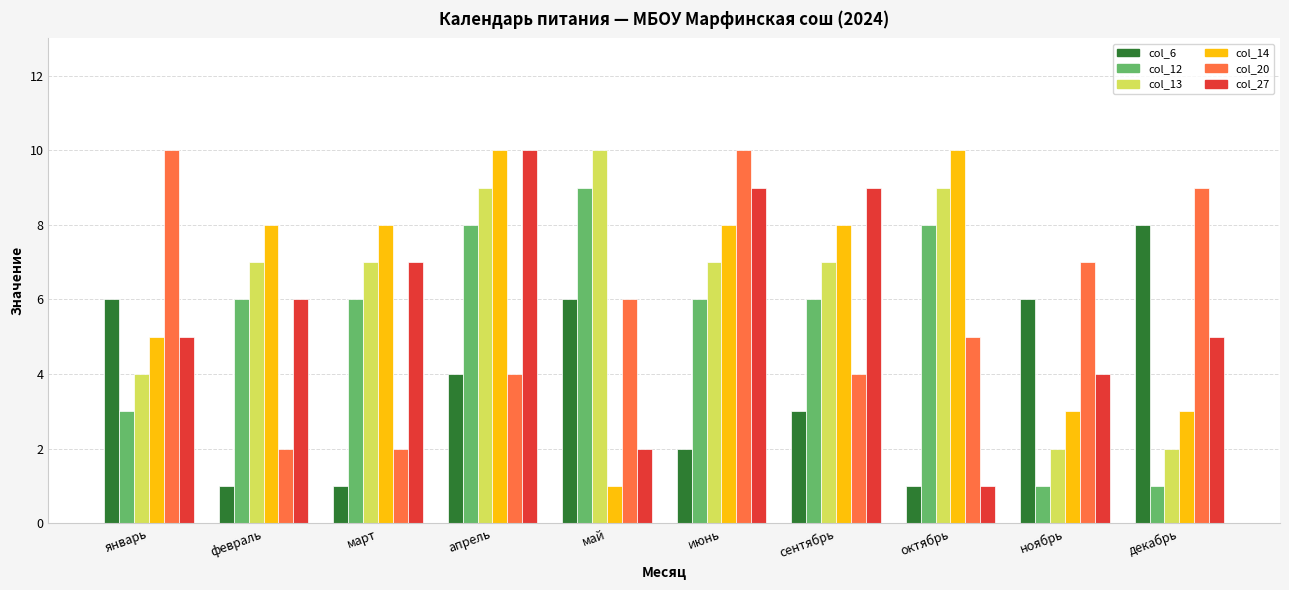

What are all the series names shown in the legend?

col_6, col_12, col_13, col_14, col_20, col_27